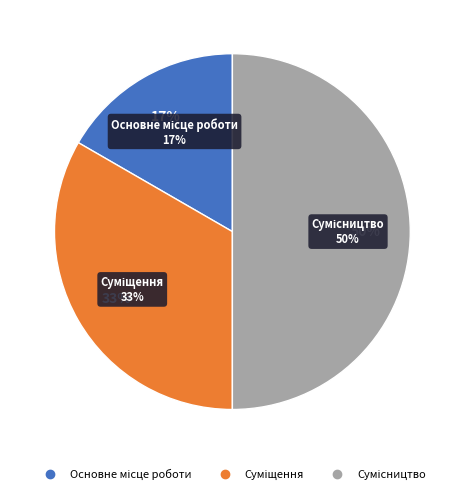

Is it true that Основне місце роботи is 4% of the pie?

False